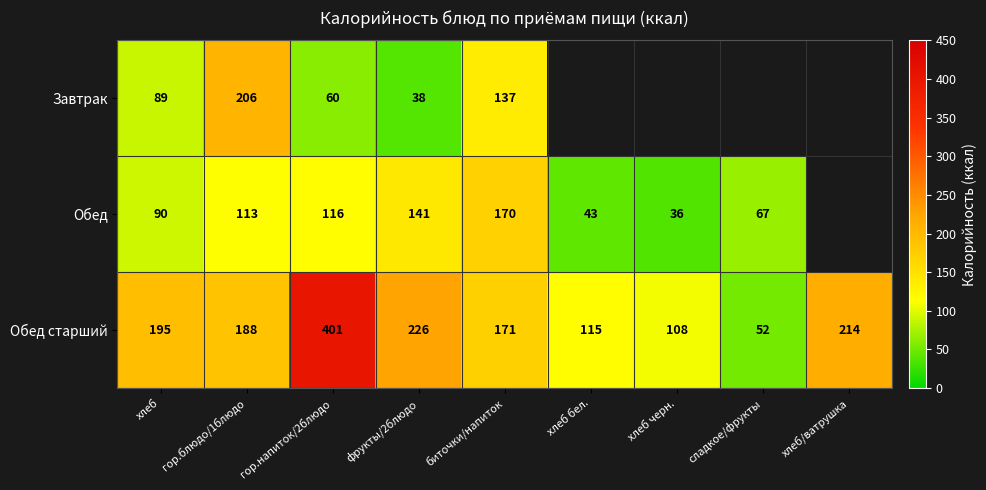

What is the difference between the highest and lowest values at хлеб?

106